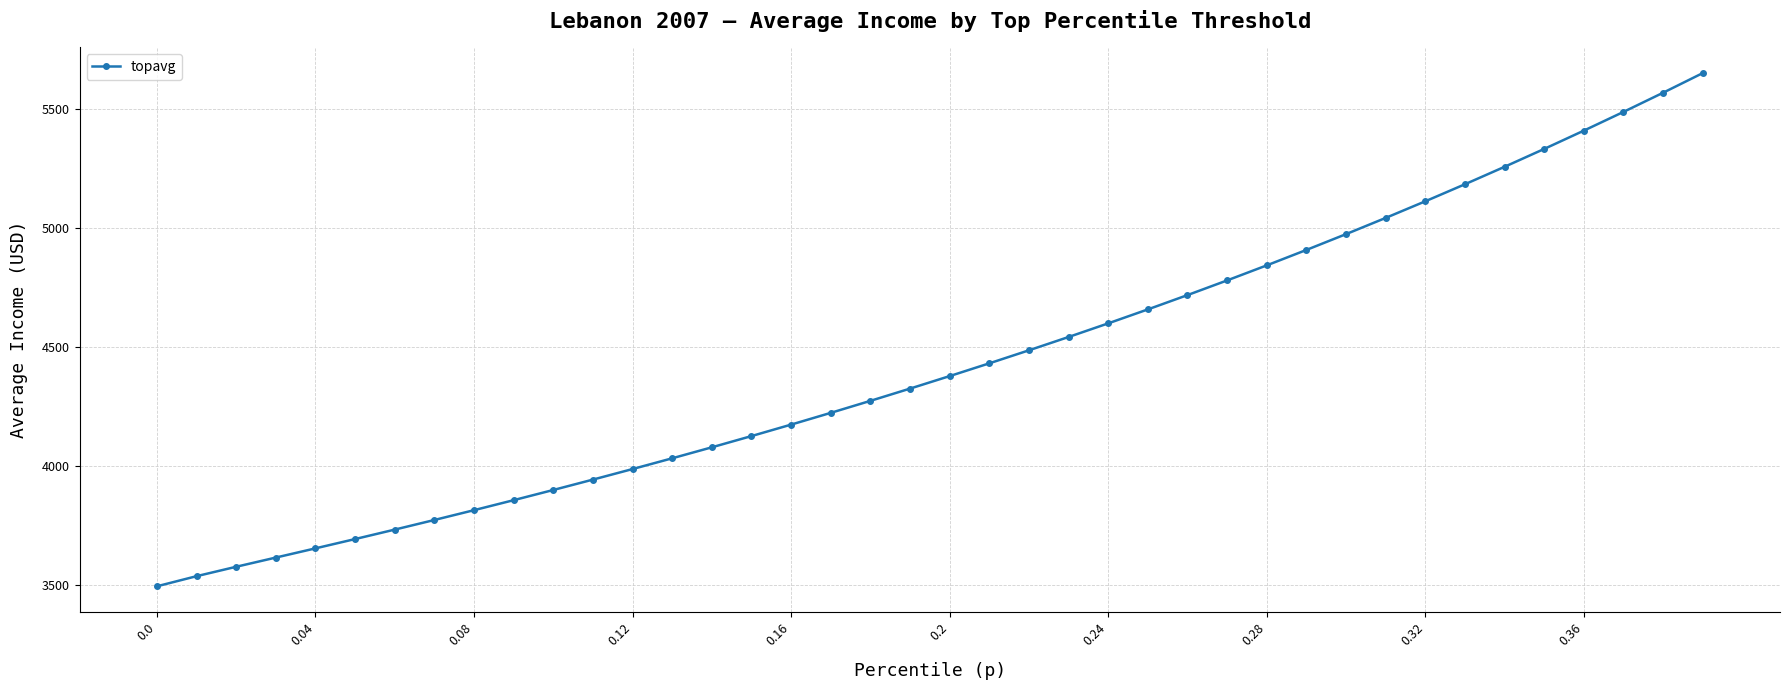

True or false: the data has more than 1 interior local peaks.

False